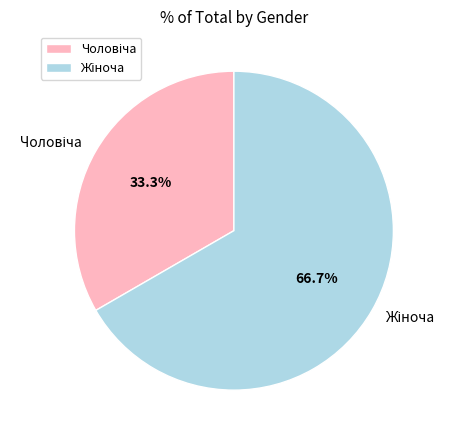

Does any single category account for the majority?

Yes